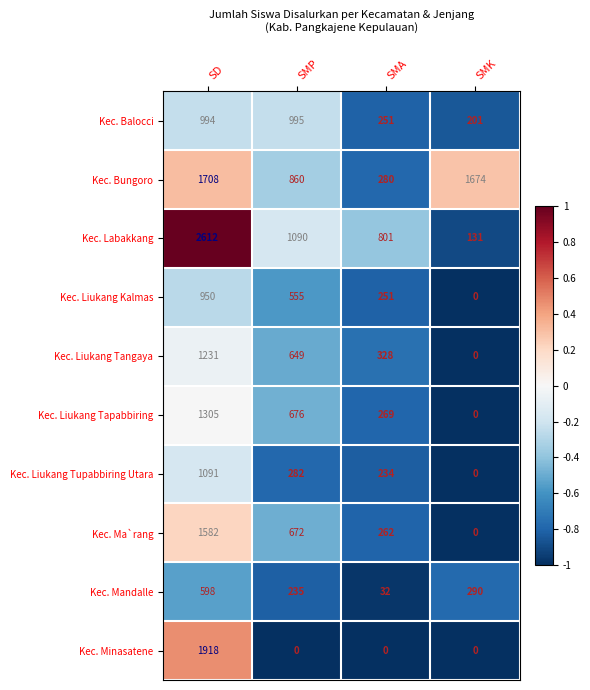

The value of Kec. Balocci at SMA is 443. True or false?

False